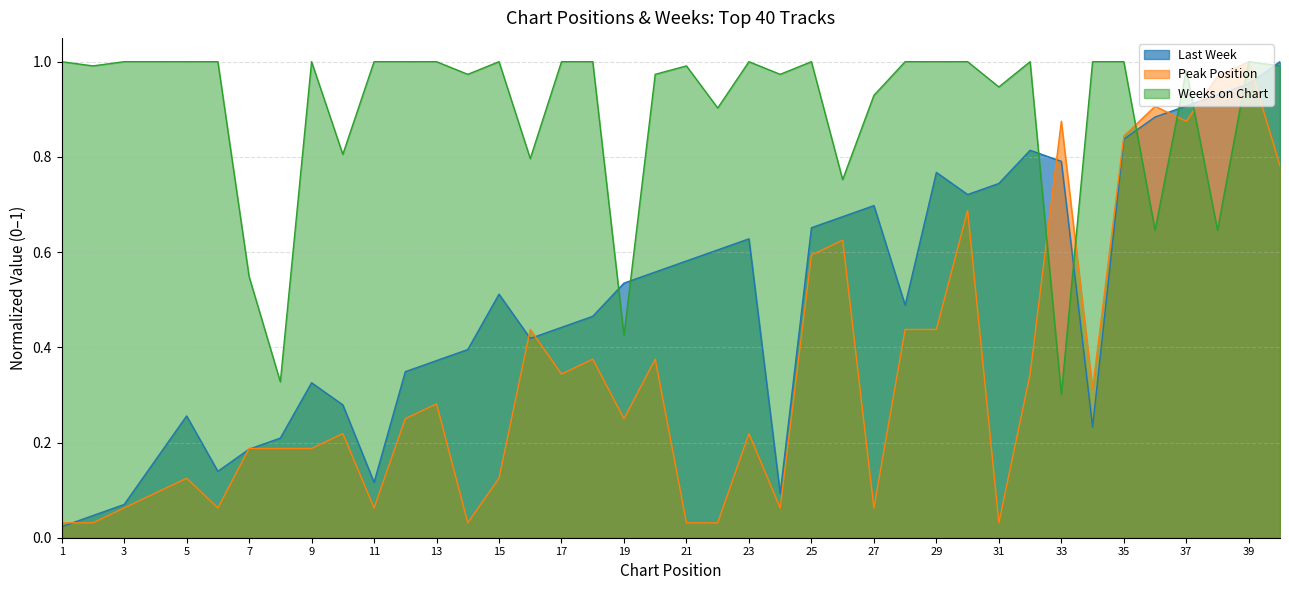

What is the sum of the Weeks on Chart values at 33 and 38?

0.9